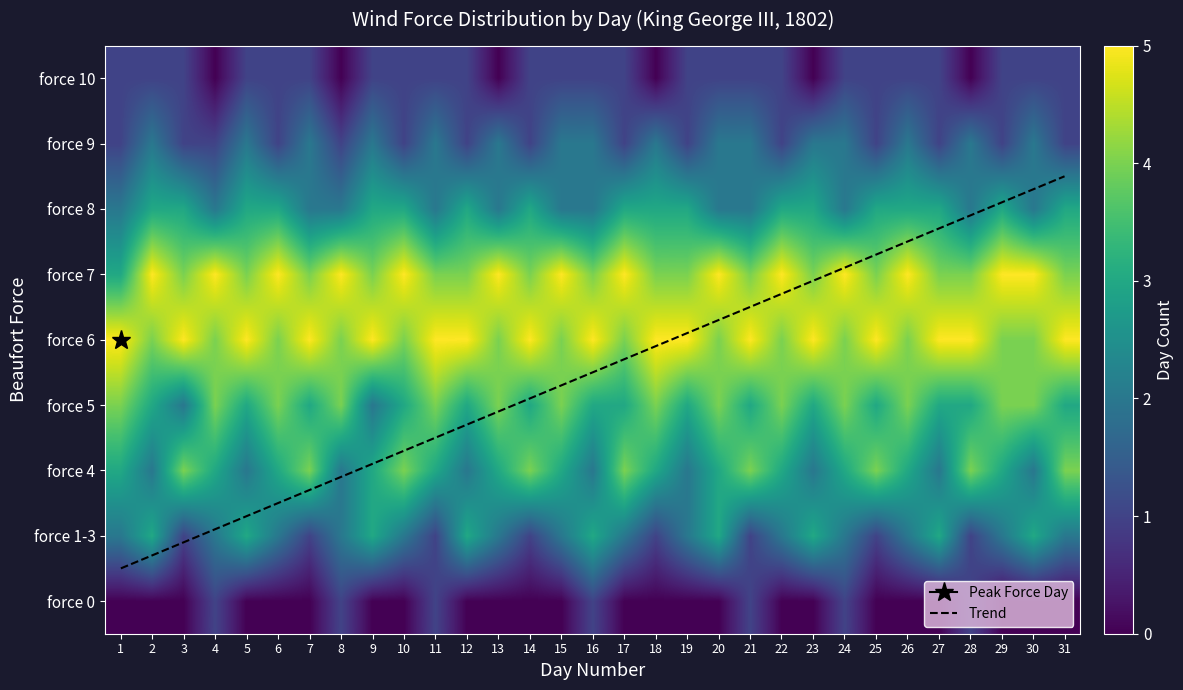

The force8 series shows 1 at 14. True or false?

False